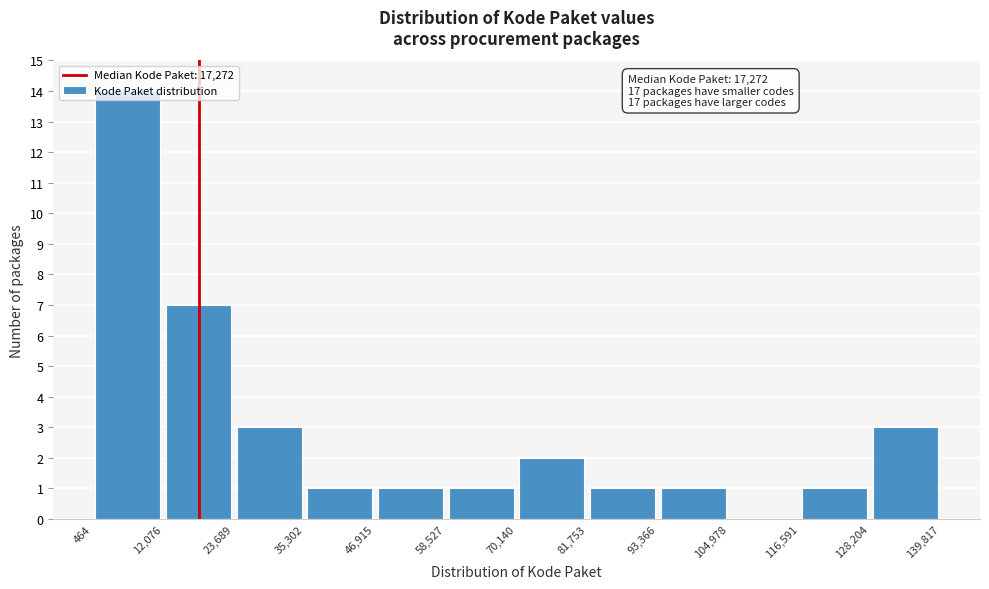

Which range on the x-axis has the tallest bar?

464 to 12,076